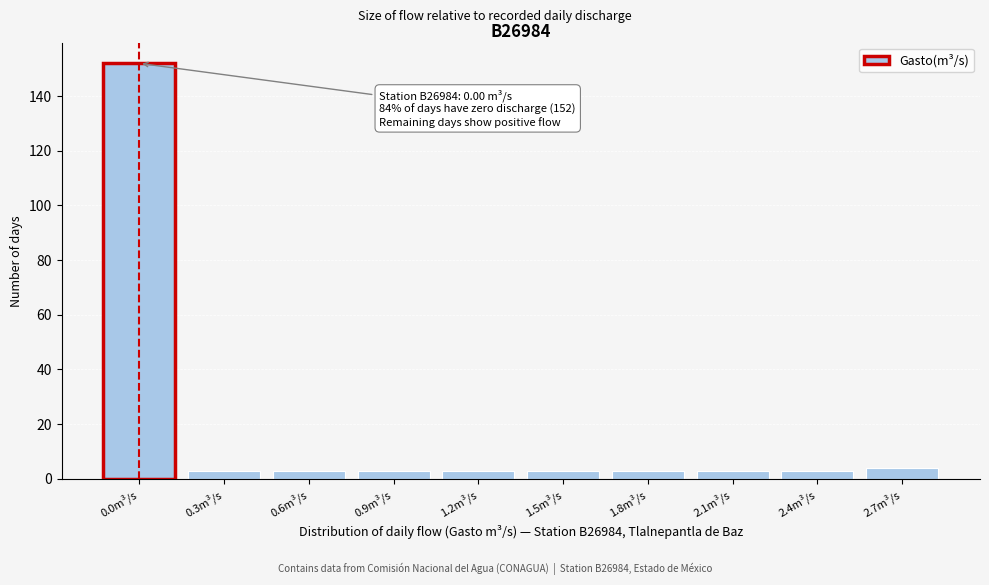

Reading left to right, what are all the values shown in this chart?

0.0m³/s=152	0.3m³/s=3	0.6m³/s=3	0.9m³/s=3	1.2m³/s=3	1.5m³/s=3	1.8m³/s=3	2.1m³/s=3	2.4m³/s=3	2.7m³/s=4